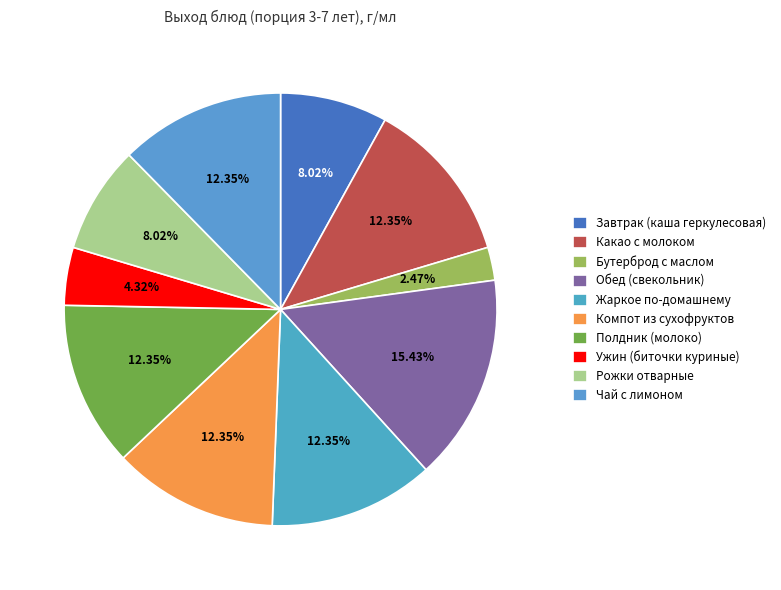

To the nearest percent, what is the difference between the Полдник (молоко) and Рожки отварные slice percentages?

4%